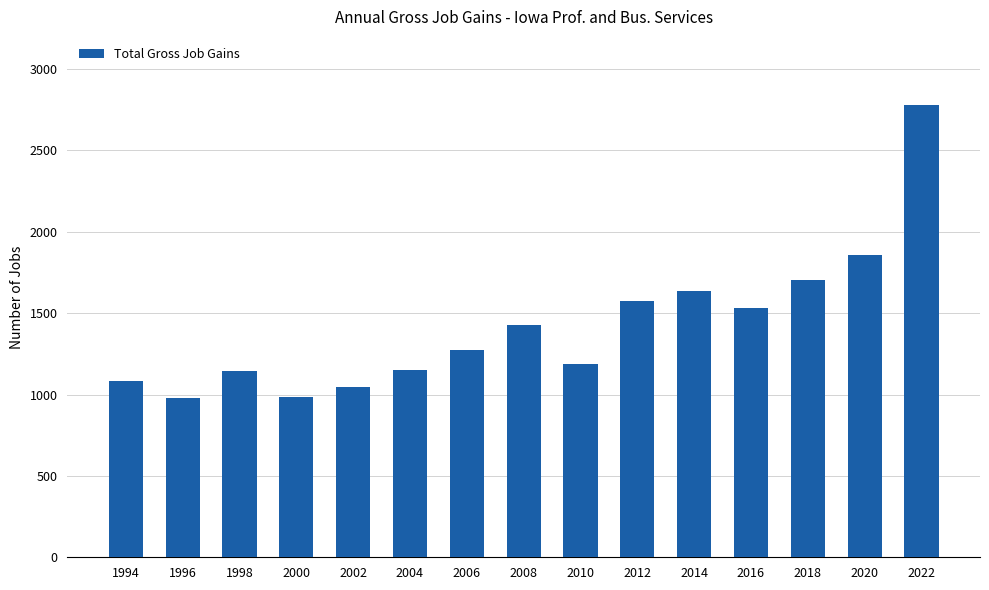

Where is the data nearest to the value 1879?

2020